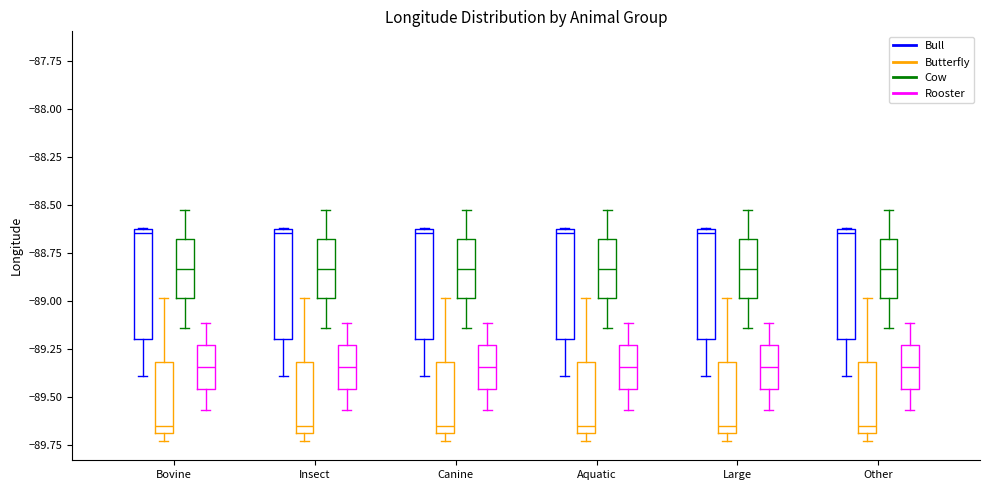

Reading left to right, transcribe this box plot: for each box, give where its median line is, the range the box spans, and where its two whiskers end, as read against the y-axis. The values are not printed on the chart, so give them approximately, as read against the axis.

Bovine (Bull): median -88.65 (just below the box's upper edge), box -89.20 to -88.65, whiskers -89.40 to -88.60
Bovine (Butterfly): median -89.65, box -89.70 to -89.30, whiskers -89.75 to -89.00
Bovine (Cow): median -88.85, box -89.00 to -88.70, whiskers -89.15 to -88.50
Bovine (Rooster): median -89.35, box -89.45 to -89.25, whiskers -89.55 to -89.10
Insect (Bull): median -88.65 (just below the box's upper edge), box -89.20 to -88.65, whiskers -89.40 to -88.60
Insect (Butterfly): median -89.65, box -89.70 to -89.30, whiskers -89.75 to -89.00
Insect (Cow): median -88.85, box -89.00 to -88.70, whiskers -89.15 to -88.50
Insect (Rooster): median -89.35, box -89.45 to -89.25, whiskers -89.55 to -89.10
Canine (Bull): median -88.65 (just below the box's upper edge), box -89.20 to -88.65, whiskers -89.40 to -88.60
Canine (Butterfly): median -89.65, box -89.70 to -89.30, whiskers -89.75 to -89.00
Canine (Cow): median -88.85, box -89.00 to -88.70, whiskers -89.15 to -88.50
Canine (Rooster): median -89.35, box -89.45 to -89.25, whiskers -89.55 to -89.10
Aquatic (Bull): median -88.65 (just below the box's upper edge), box -89.20 to -88.65, whiskers -89.40 to -88.60
Aquatic (Butterfly): median -89.65, box -89.70 to -89.30, whiskers -89.75 to -89.00
Aquatic (Cow): median -88.85, box -89.00 to -88.70, whiskers -89.15 to -88.50
Aquatic (Rooster): median -89.35, box -89.45 to -89.25, whiskers -89.55 to -89.10
Large (Bull): median -88.65 (just below the box's upper edge), box -89.20 to -88.65, whiskers -89.40 to -88.60
Large (Butterfly): median -89.65, box -89.70 to -89.30, whiskers -89.75 to -89.00
Large (Cow): median -88.85, box -89.00 to -88.70, whiskers -89.15 to -88.50
Large (Rooster): median -89.35, box -89.45 to -89.25, whiskers -89.55 to -89.10
Other (Bull): median -88.65 (just below the box's upper edge), box -89.20 to -88.65, whiskers -89.40 to -88.60
Other (Butterfly): median -89.65, box -89.70 to -89.30, whiskers -89.75 to -89.00
Other (Cow): median -88.85, box -89.00 to -88.70, whiskers -89.15 to -88.50
Other (Rooster): median -89.35, box -89.45 to -89.25, whiskers -89.55 to -89.10